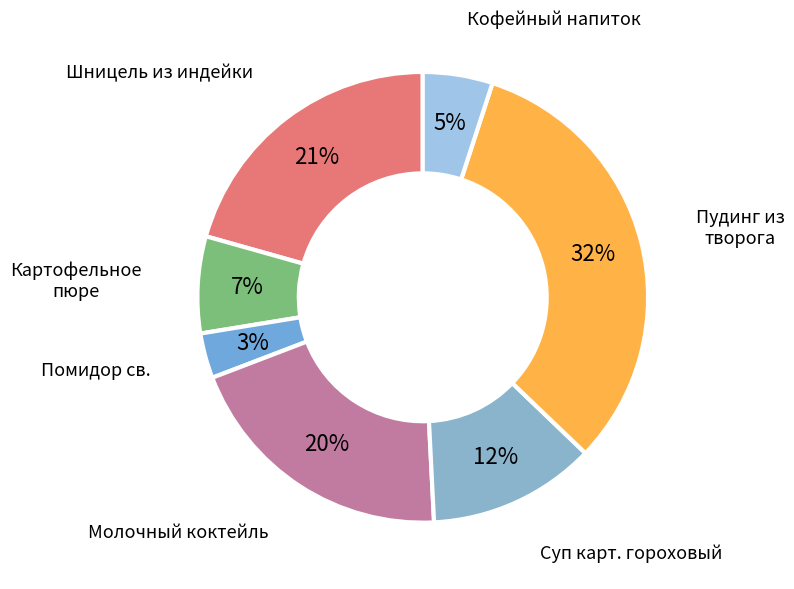

Count the number of slices in the pie.

7